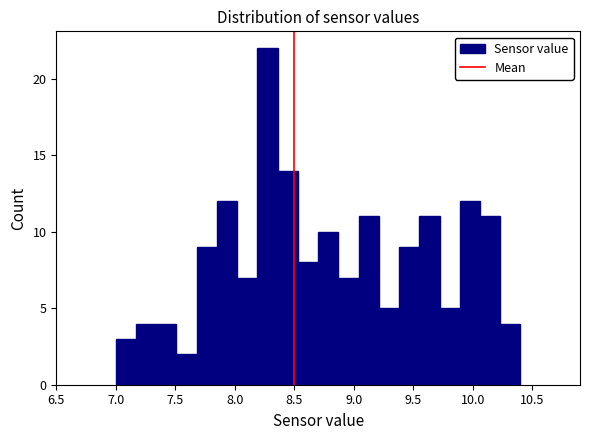

Around what value on the x-axis is the tallest bar? Give the approximate position of its centre, as read against the axis.

8.30